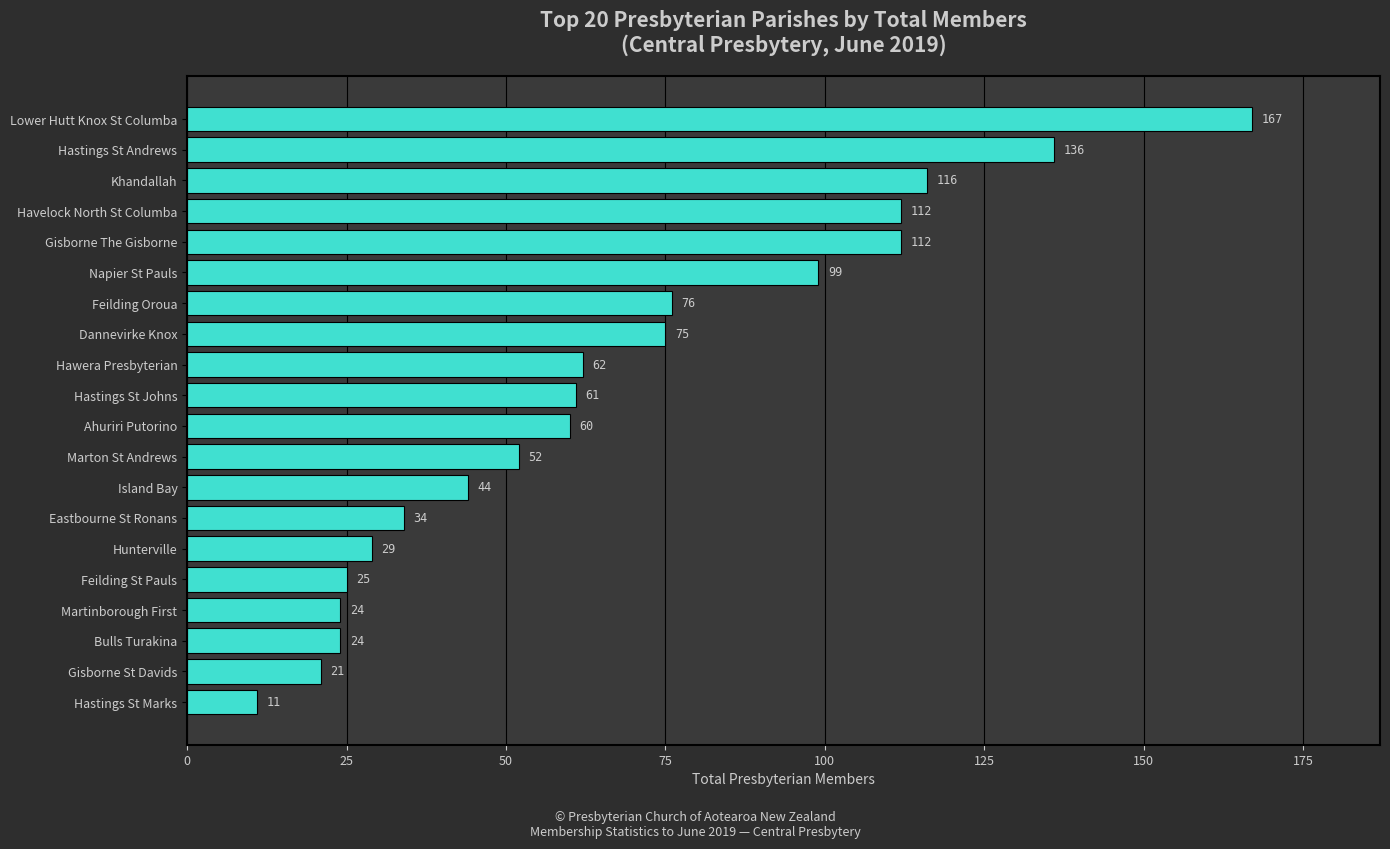

What is the sum of the values at Hastings St Johns and Hastings St Andrews?

197